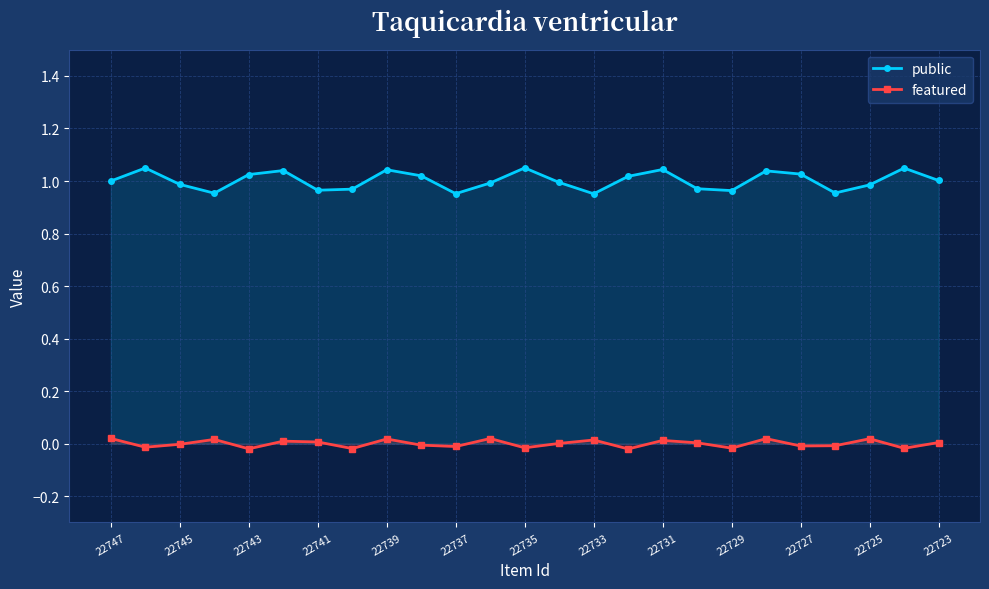

Is the value of public at 22727 greater than the value of featured at 22737?

Yes